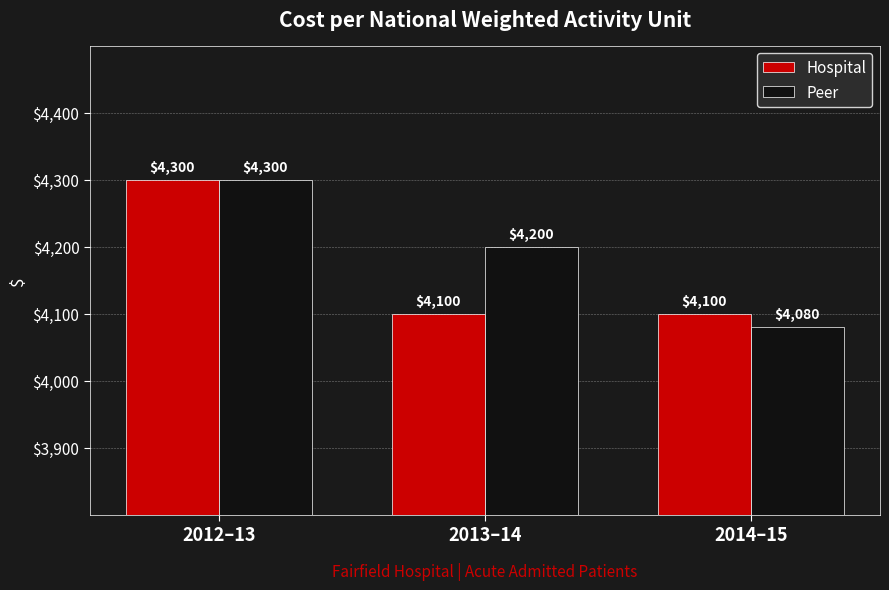

Reading left to right, list all the values displayed in this chart.

Hospital: 4300	4100	4100
Peer: 4300	4200	4080